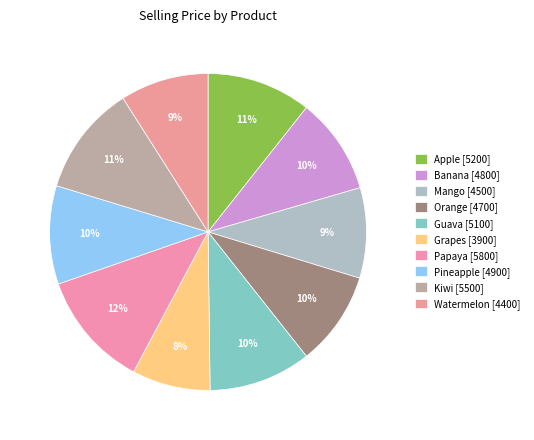

The Kiwi slice represents 1% of the pie. True or false?

False